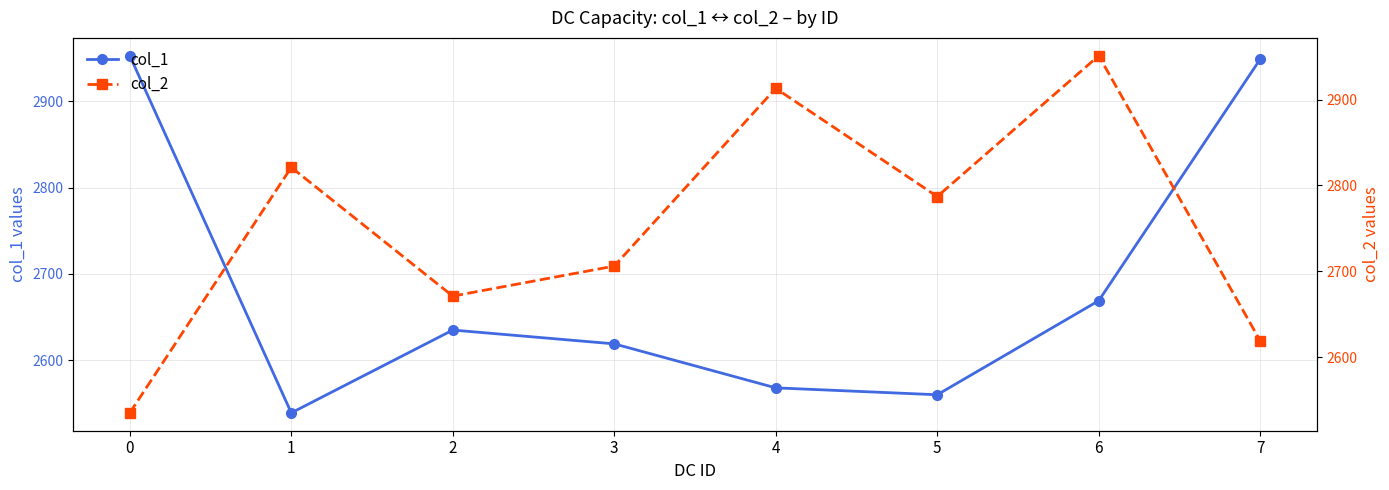

What is the minimum value shown in the chart?

2535